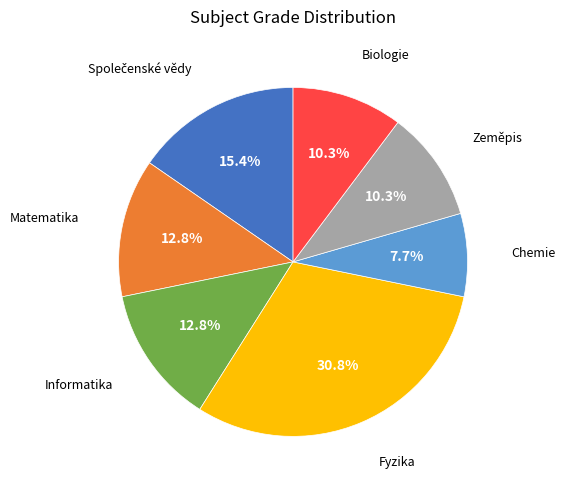

What portion of the pie excludes Fyzika?

69.2%